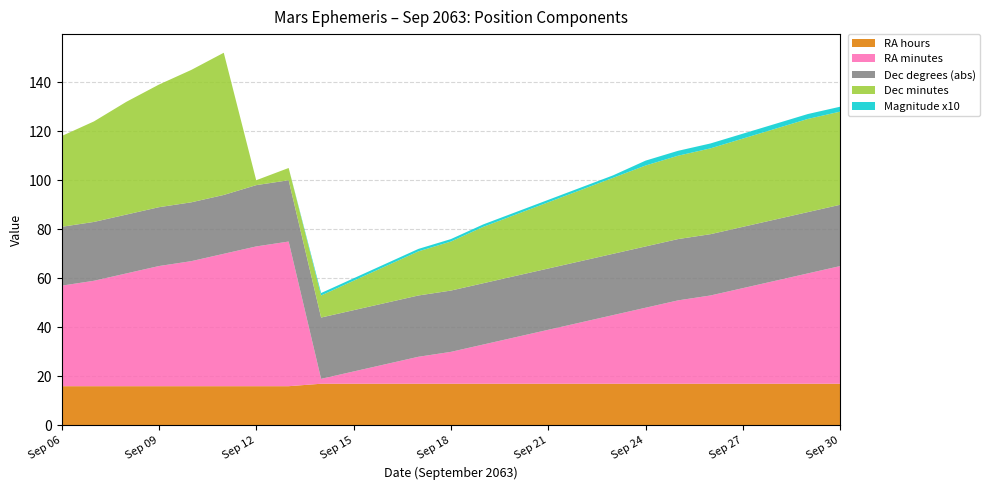

Reading right to left, transcribe all the data shown in this chart.

RA hours: 17	17	17	17	17	17	17	17	17	17	17	17	17	17	17	17	17	16	16	16	16	16	16	16	16
RA minutes: 48	45	42	39	36	34	31	28	25	22	19	16	13	11	8	5	2	59	57	54	51	49	46	43	41
Dec degrees (abs): 25	25	25	25	25	25	25	25	25	25	25	25	25	25	25	25	25	25	25	24	24	24	24	24	24
Dec minutes: 38	38	37	36	35	34	33	31	29	27	25	23	20	18	15	12	9	5	2	58	54	50	46	41	37
Magnitude x10: 2	2	2	2	2	2	2	1	1	1	1	1	1	1	1	1	1	0	0	0	0	0	0	0	0